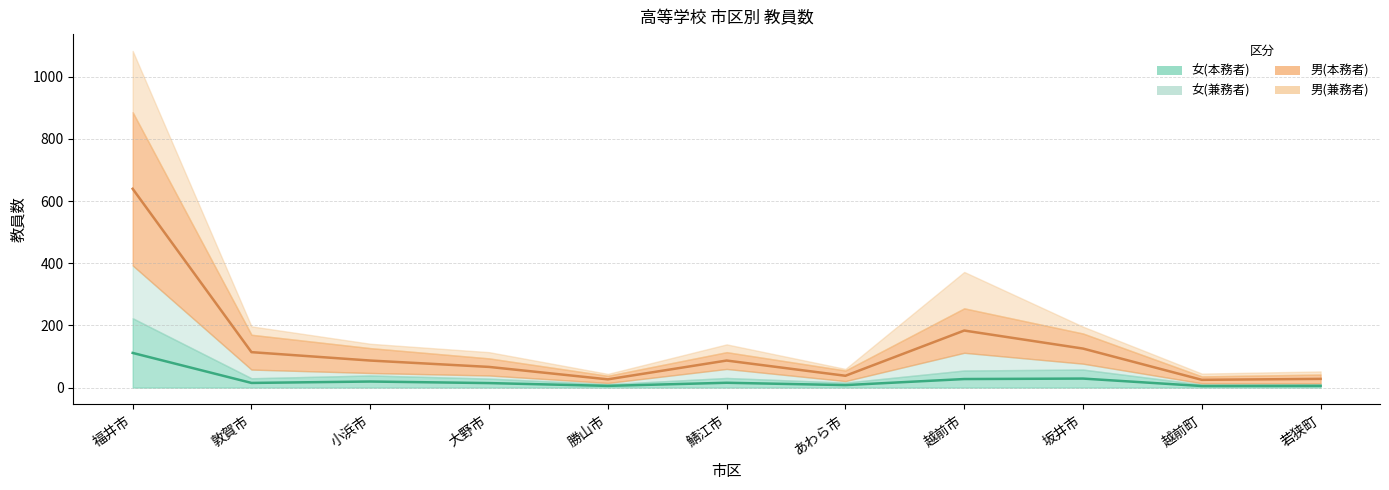

List the labels in order of 男(本務者) value, largest first.

福井市, 越前市, 坂井市, 敦賀市, 小浜市, 鯖江市, 大野市, あわら市, 若狭町, 勝山市, 越前町